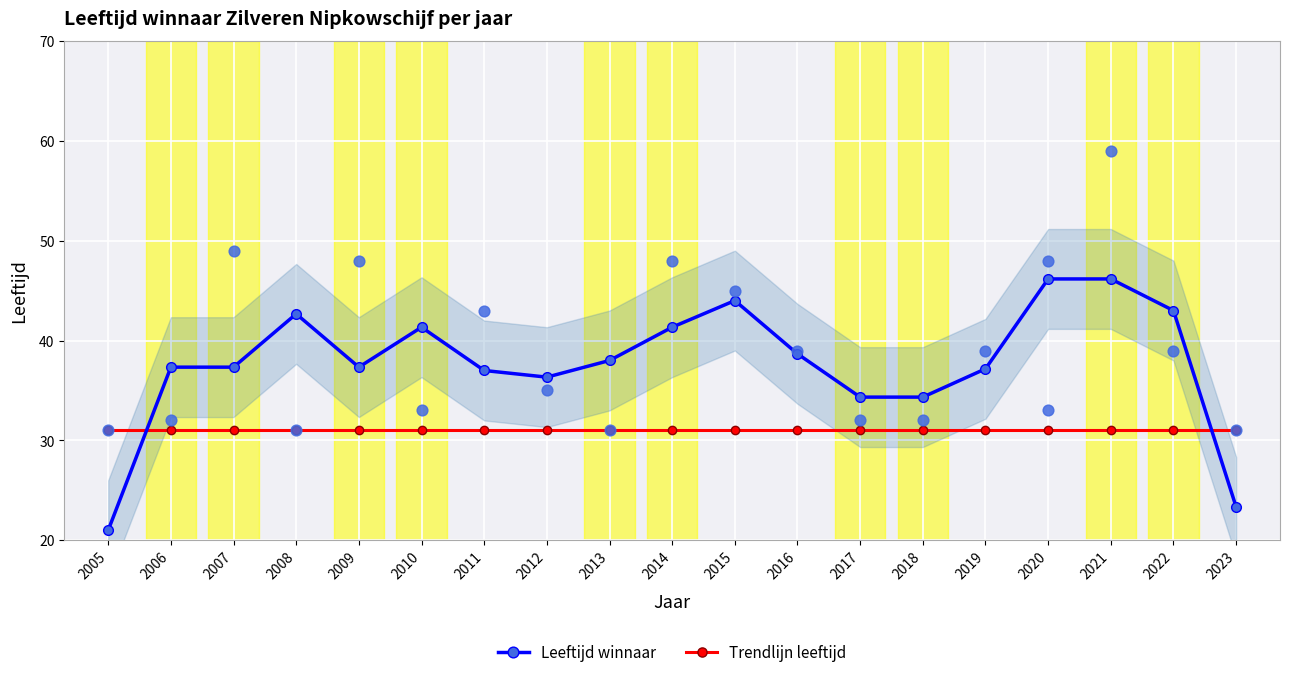

At which category is the sum across all series the highest?

2020